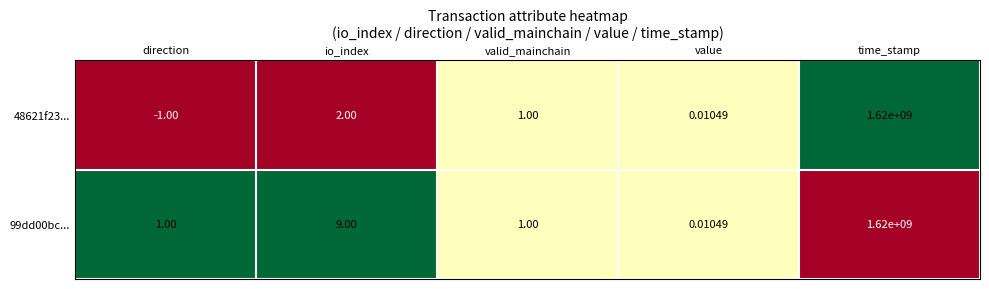

Where is 99dd00bc... nearest to the value 810000000?

io_index